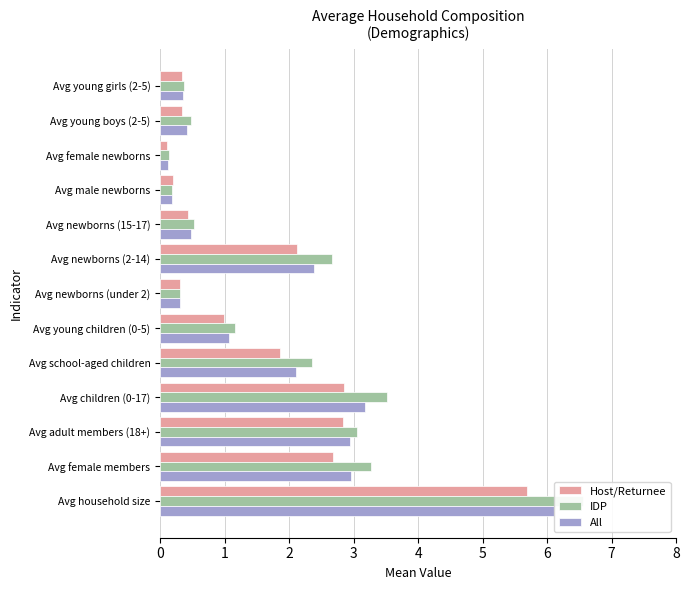

How many groups of bars are there?

13